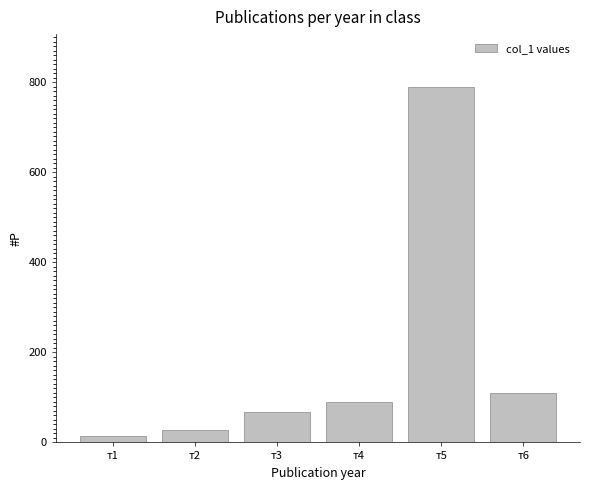

List the labels in order of value, largest first.

т5, т6, т4, т3, т2, т1